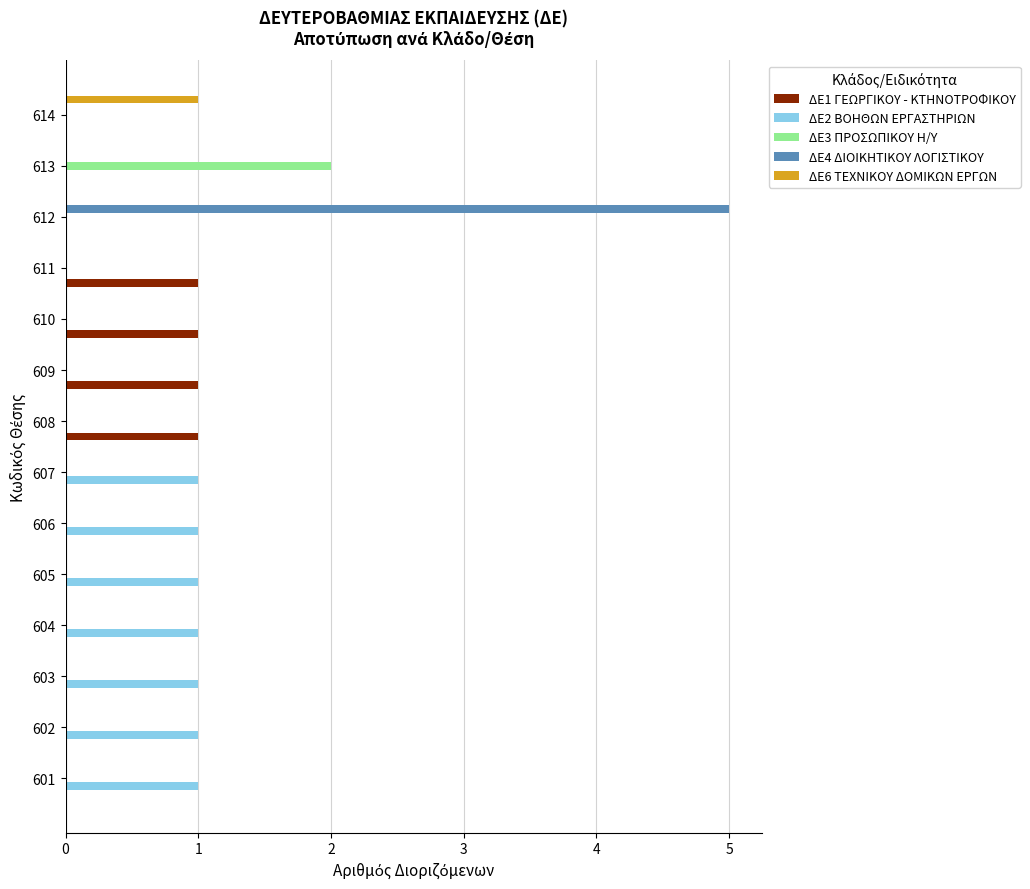

Which label corresponds to the largest value in the chart?

612